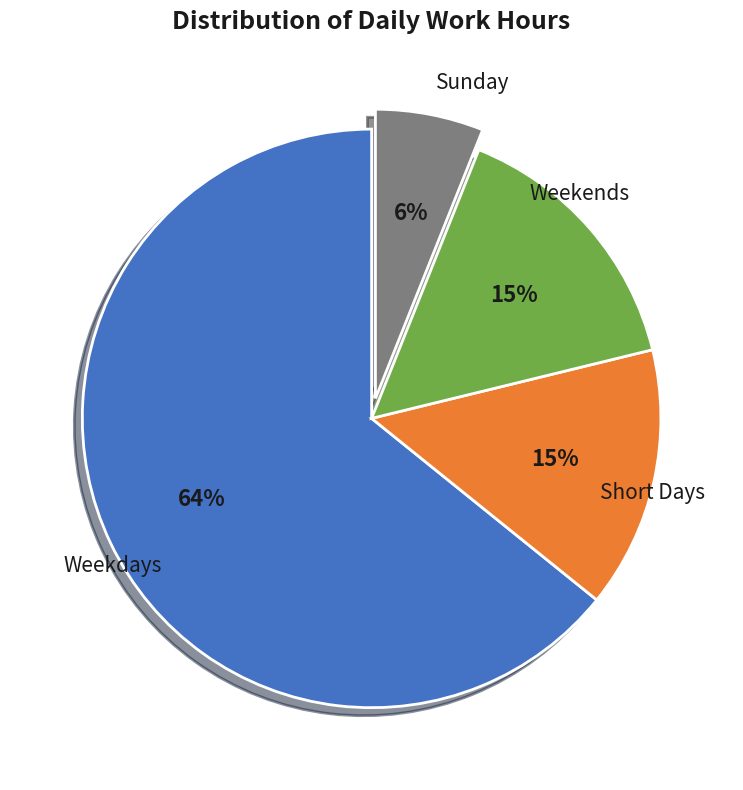

How many segments does this pie chart have?

4